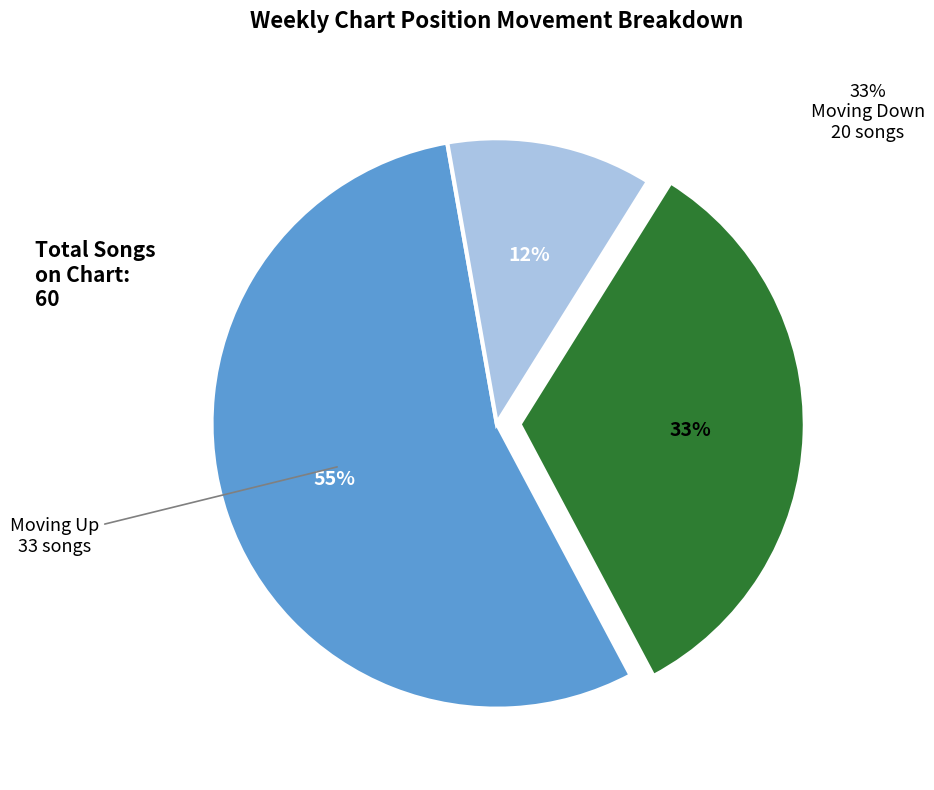

How many segments does this pie chart have?

3